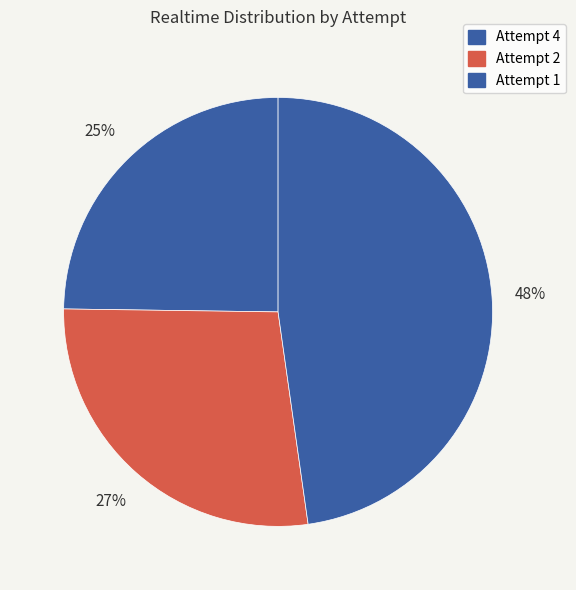

To the nearest percent, what portion does Attempt 4 represent?

25%